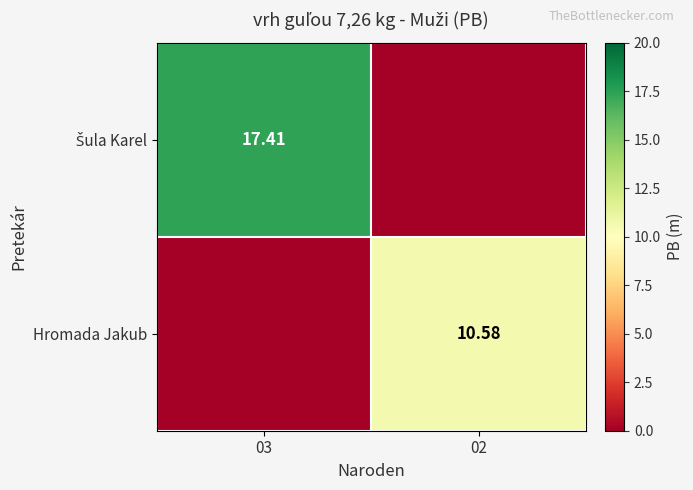

What value does the Šula Karel series have at 03?

17.4